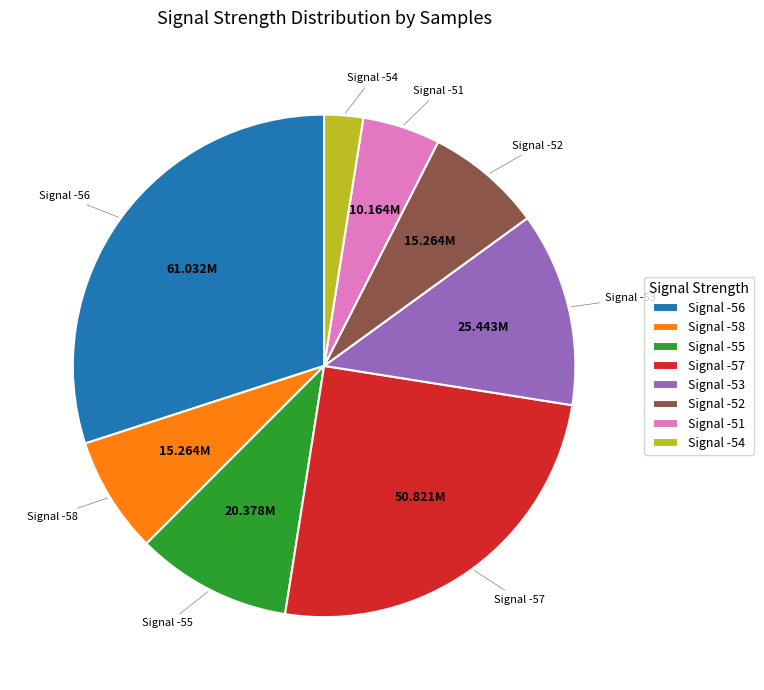

Approximately how many times larger is the value at Signal -53 compared to Signal -58?

1.7